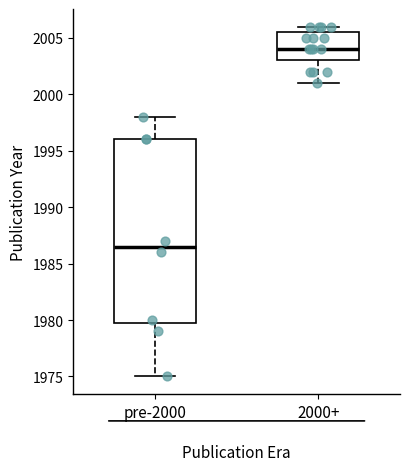

Reading left to right, read every box against the y-axis: the position of its median line, the range the box covers, and the ends of its whiskers. The values are not printed on the chart, so give them approximately, as read against the axis.

pre-2000: median 1986.5, box 1980.0 to 1996.0, whiskers 1975.0 to 1998.0
2000+: median 2004.0, box 2003.0 to 2005.5, whiskers 2001.0 to 2006.0